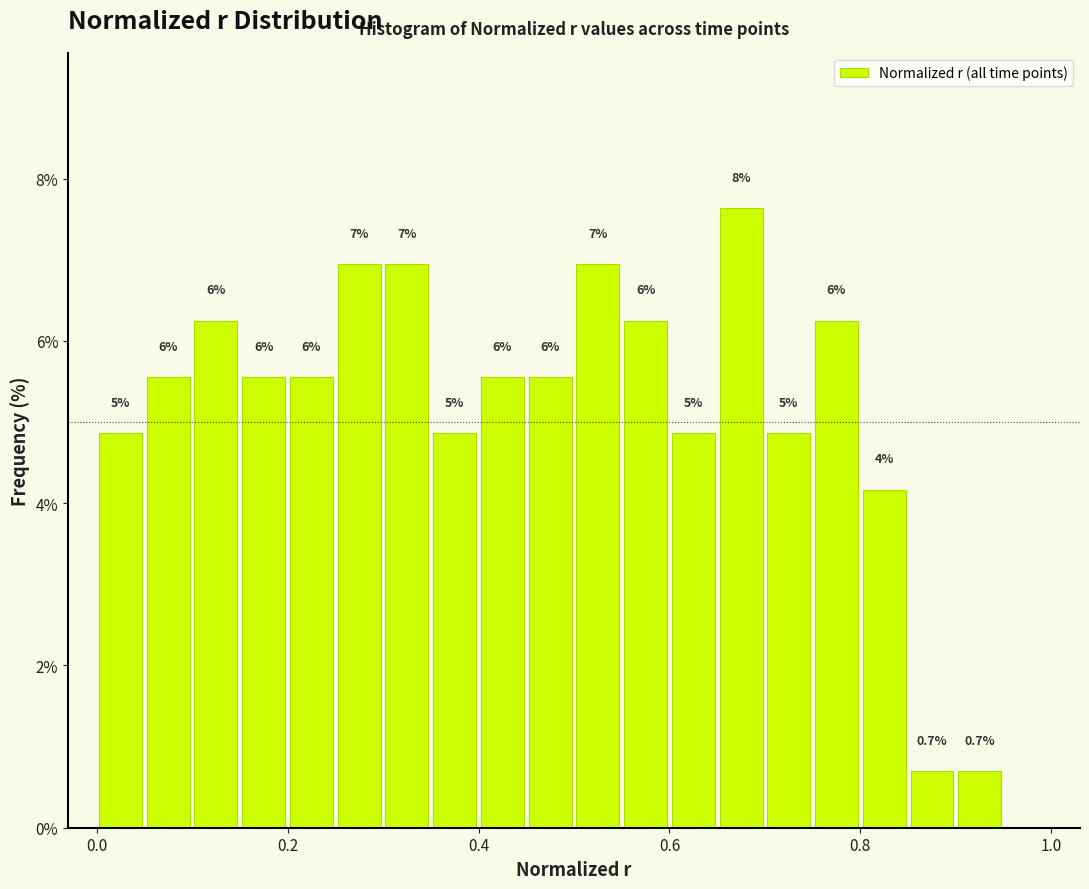

Around what value on the x-axis is the tallest bar? Give the approximate position of its centre, as read against the axis.

0.68